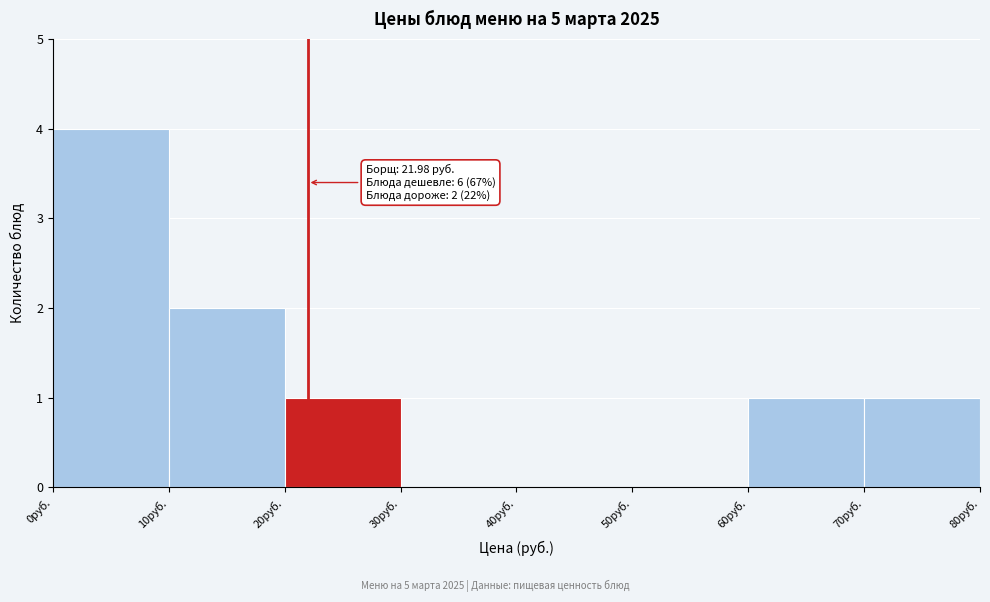

Which range on the x-axis has the tallest bar?

0 to 10